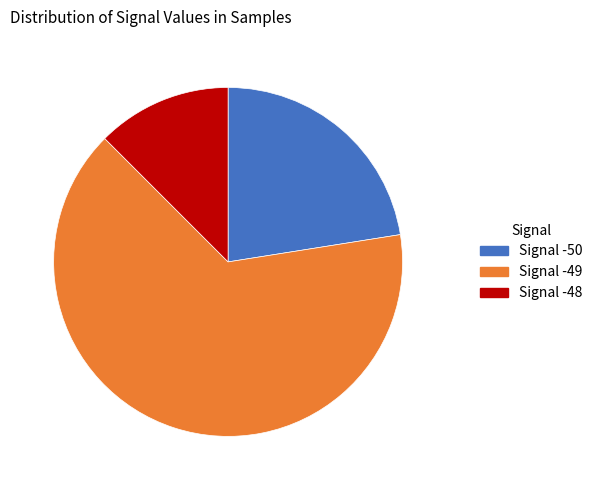

Count the number of slices in the pie.

3